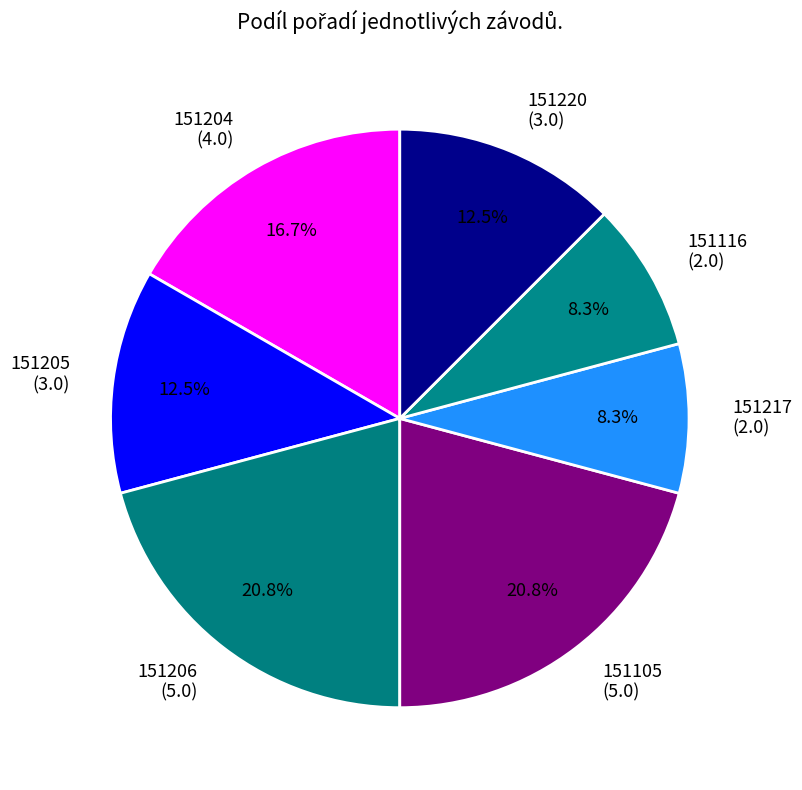

How much of the chart is everything except 151217?

91.7%